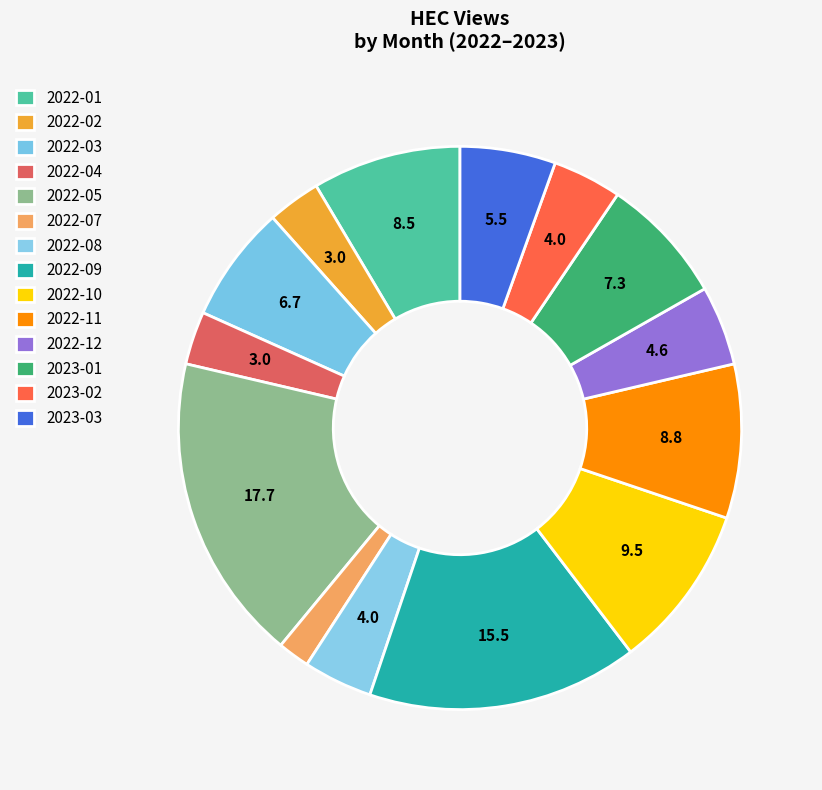

Which slice is the largest?

2022-05